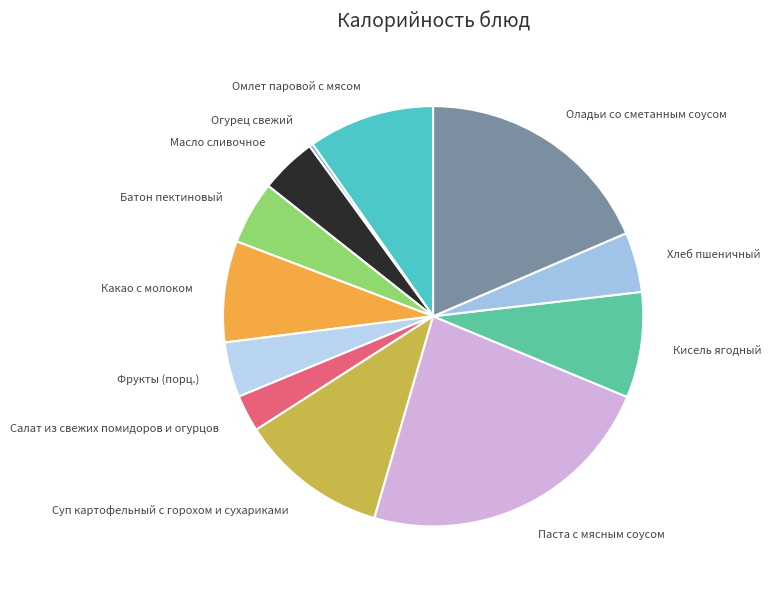

How many slices are in this pie chart?

12